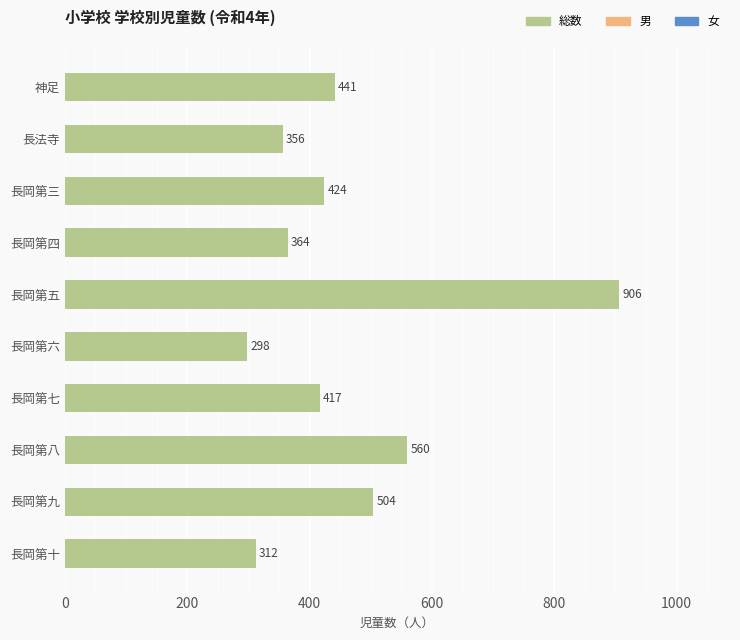

Are the bars horizontal?

Yes